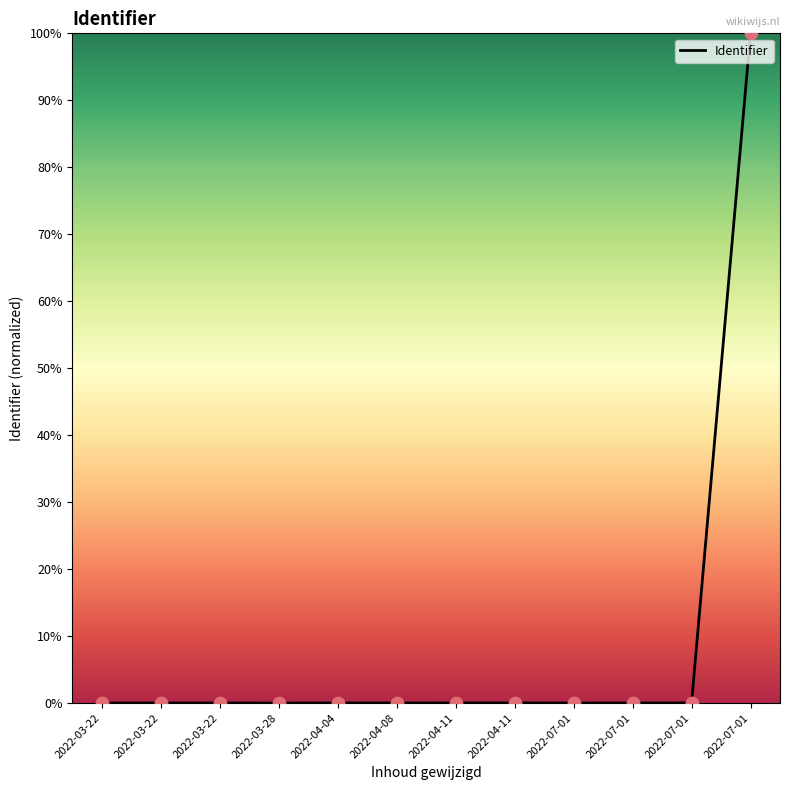

How many lines are shown in the chart?

1